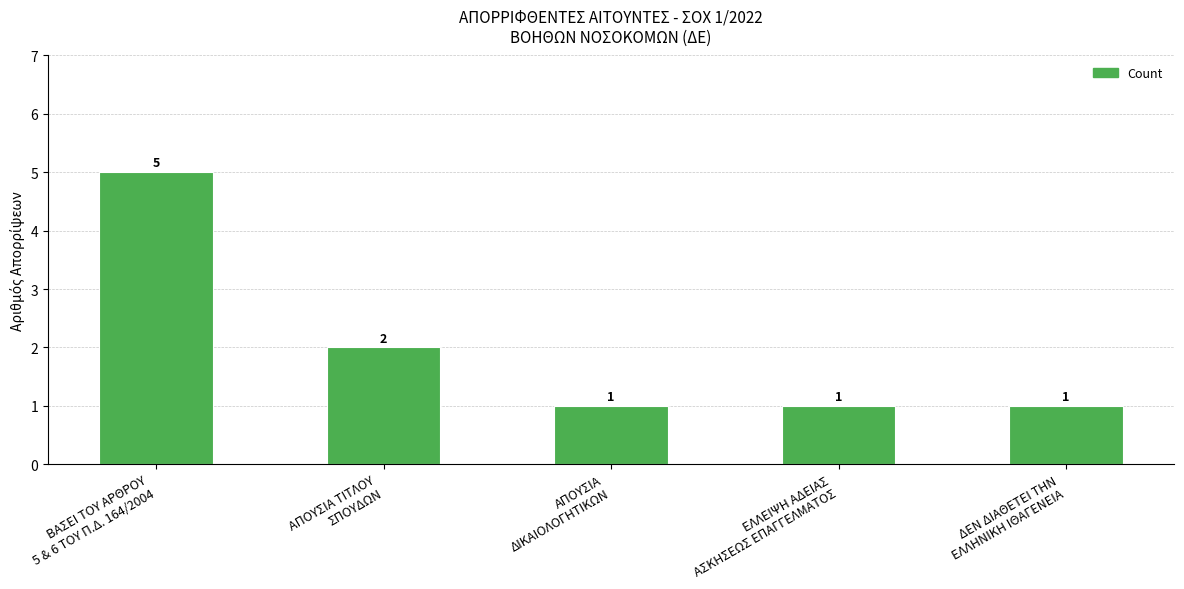

What is the difference between the maximum and minimum values?

4